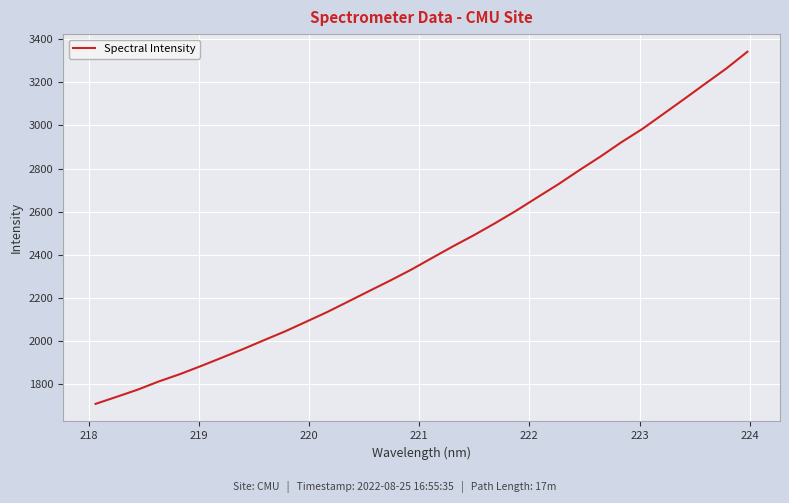

What is the greatest value displayed?

3341.7